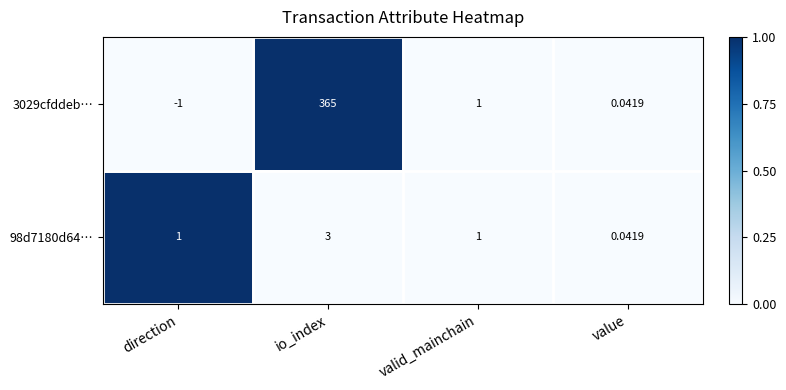

List the series in order of their peak value, highest first.

3029cfddeb…, 98d7180d64…